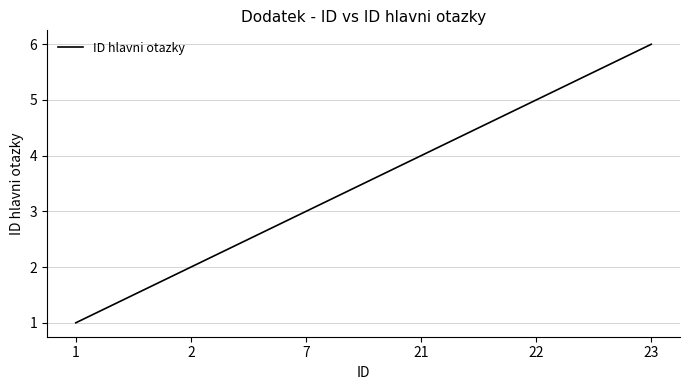

Which category has the lowest value across all series?

1